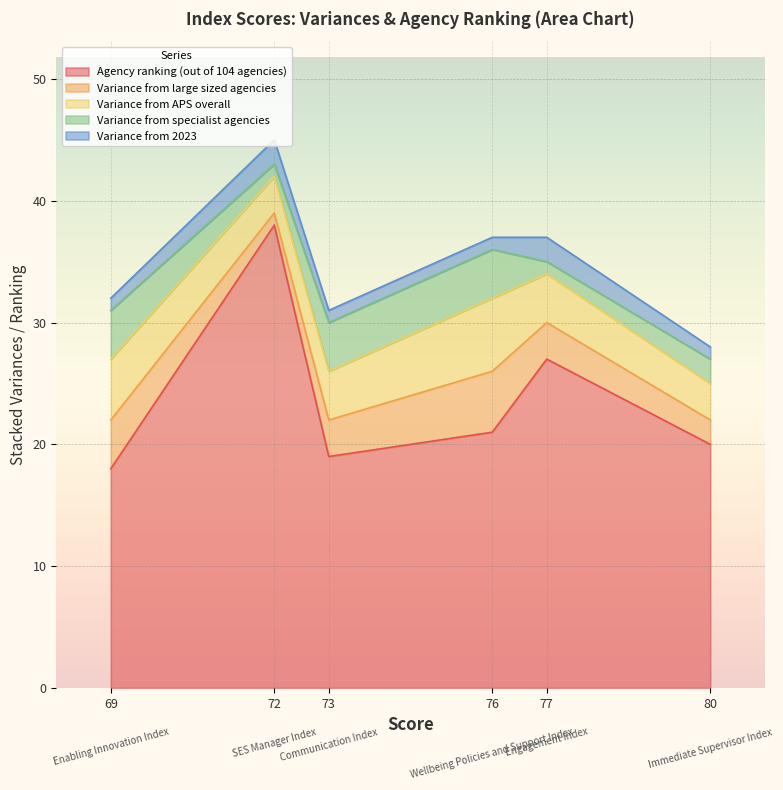

What is the spread (max minus min) of values at Immediate Supervisor Index?

19